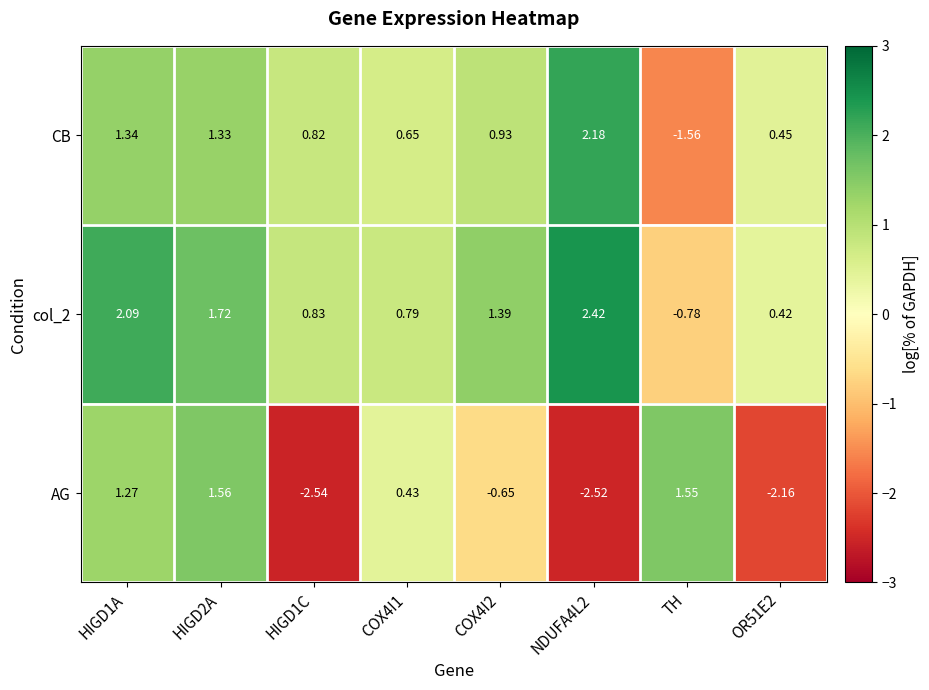

Which category has the lowest value in the col_2 series?

TH